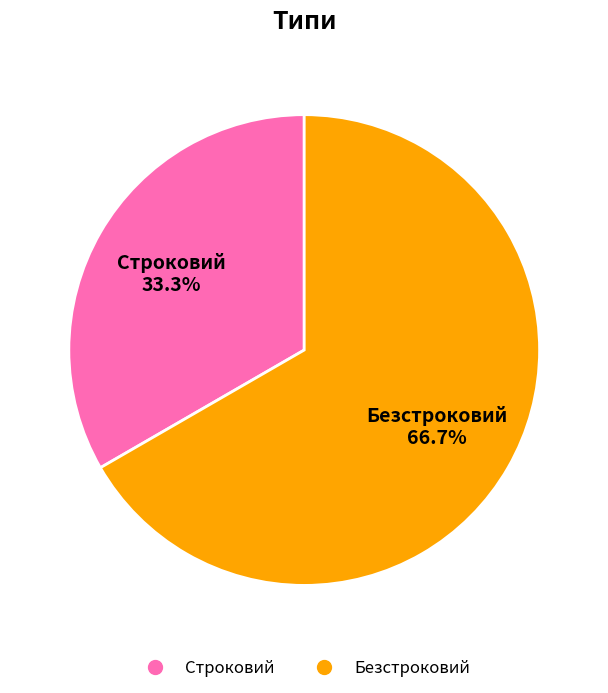

Do Безстроковий and Строковий together represent more than half of the pie?

Yes